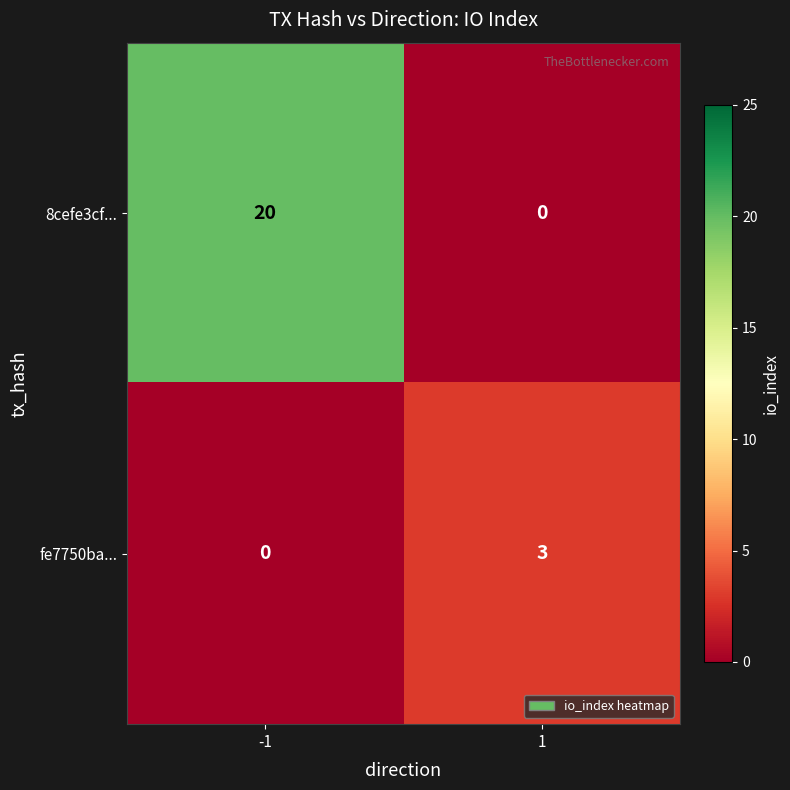

What is the total value across all series at 1?

3